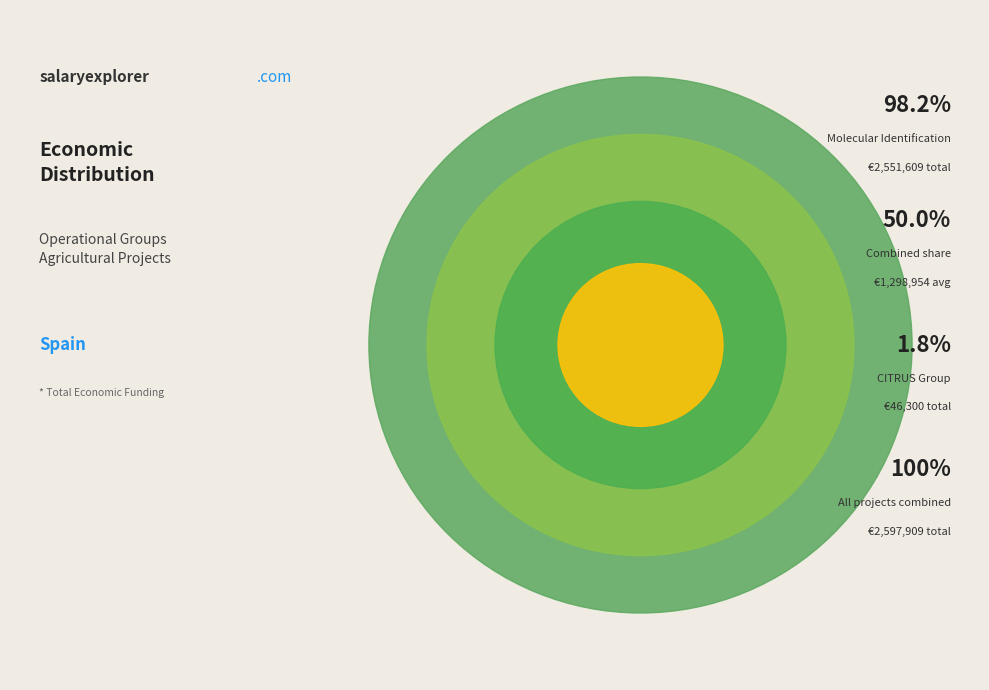

How many segments does this pie chart have?

2